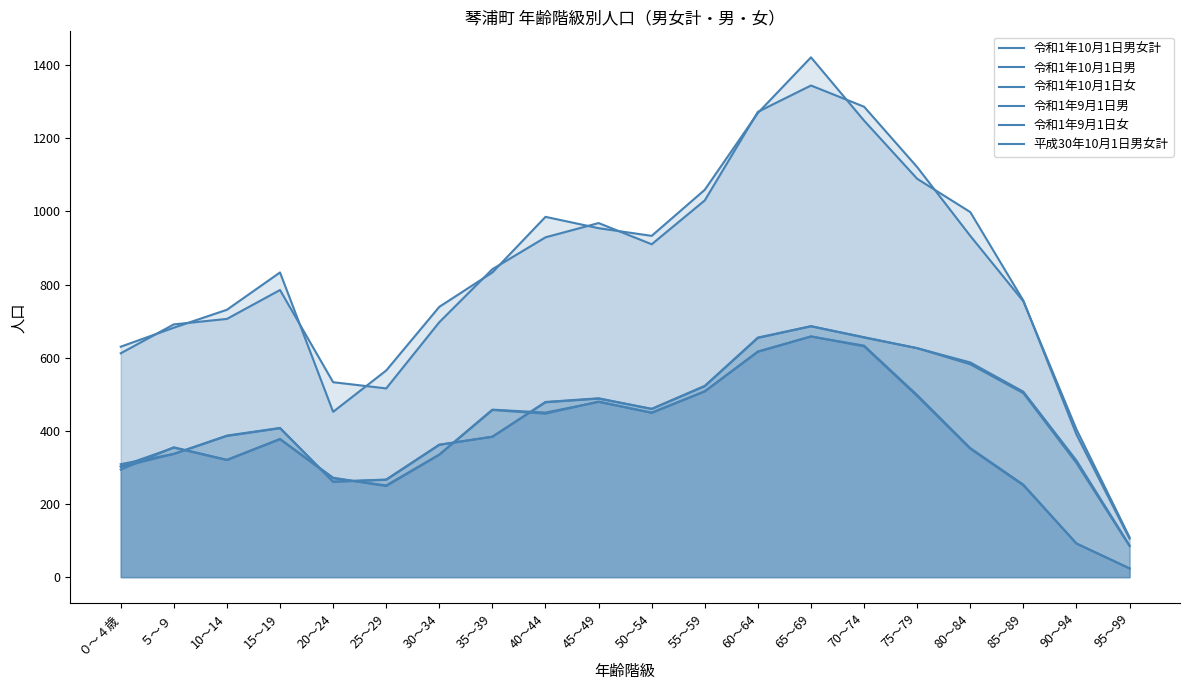

At which category is the sum across all series the highest?

65～69